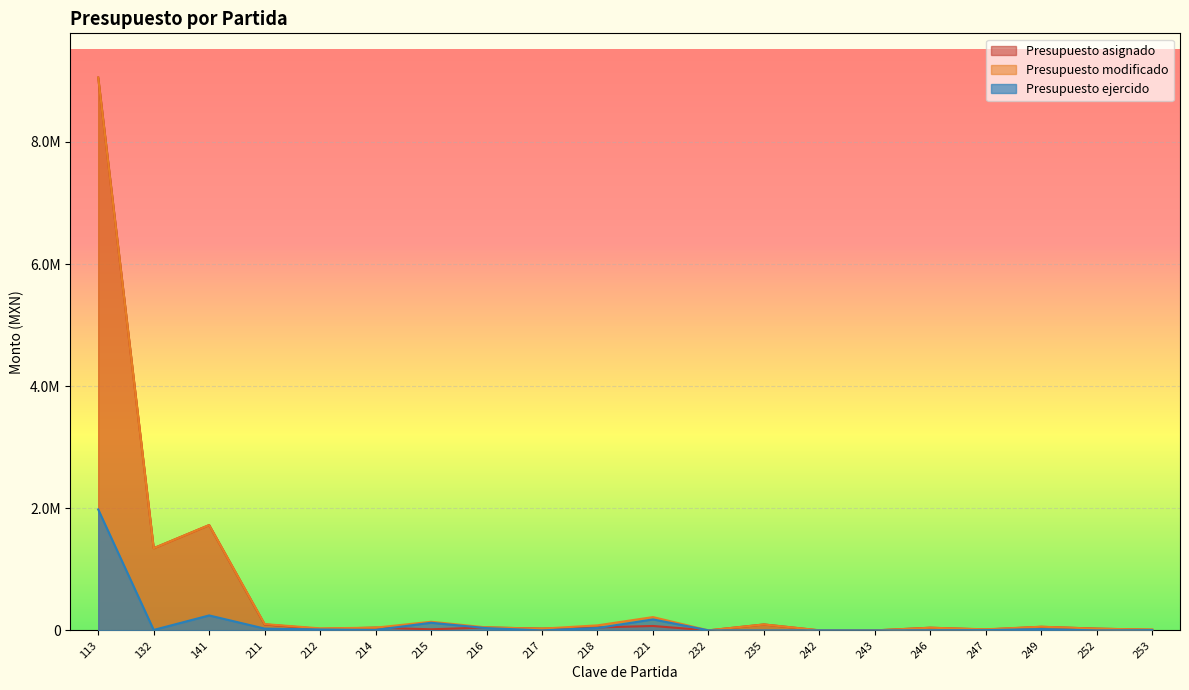

Where is Presupuesto asignado nearest to the value 4527163?

141